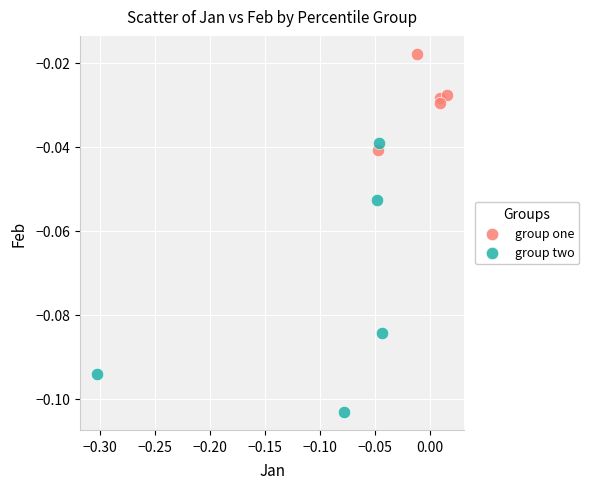

Which series reaches the maximum Y coordinate?

group one